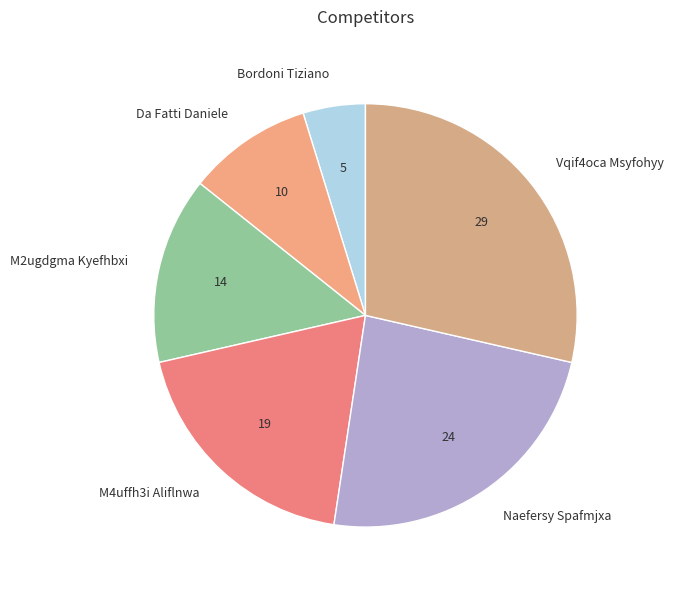

Between Da Fatti Daniele and Bordoni Tiziano, which is larger?

Da Fatti Daniele